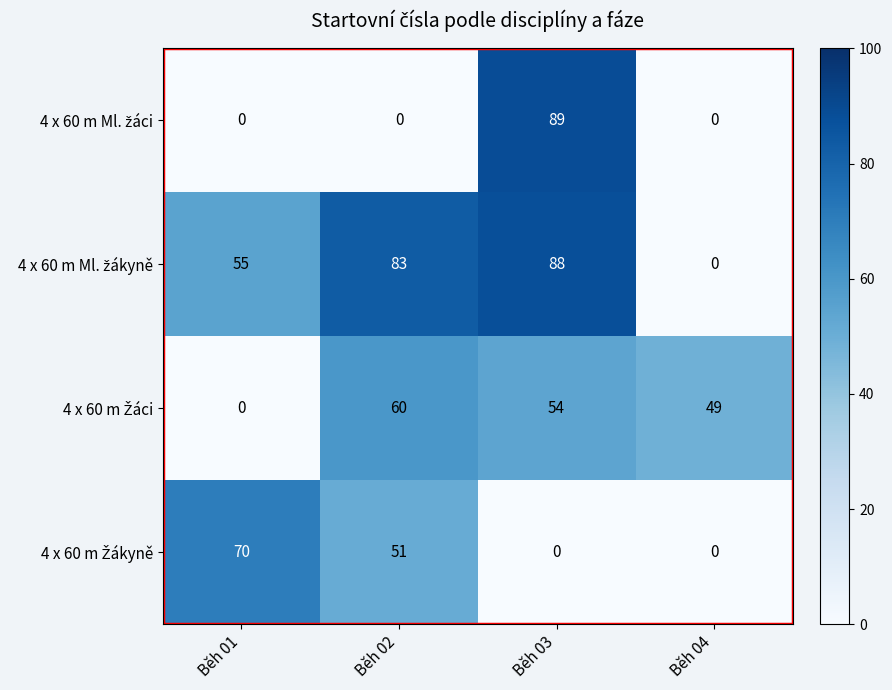

What is the maximum value shown in the chart?

89